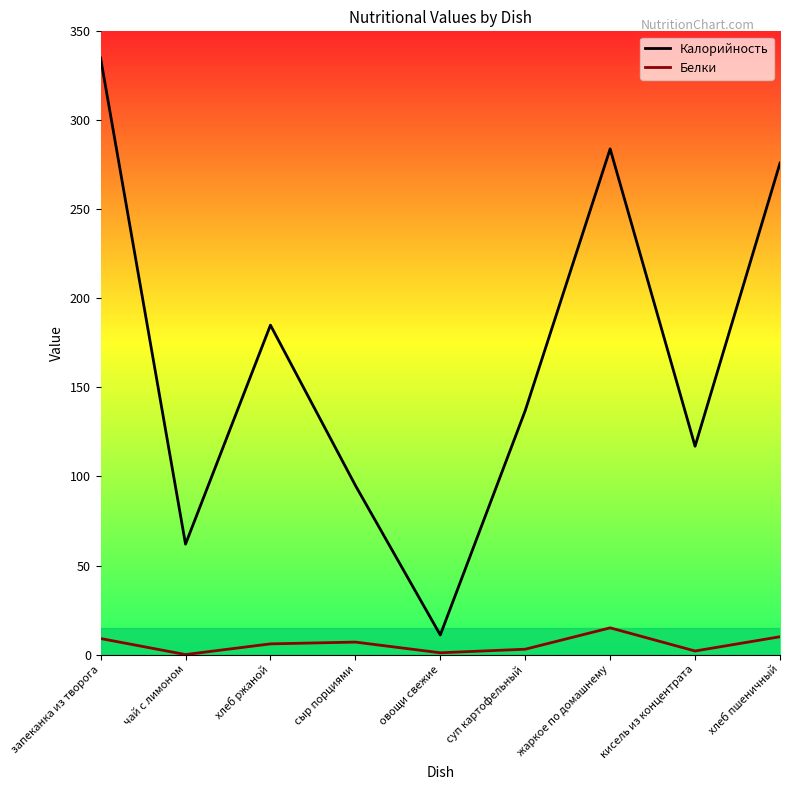

The Белки series shows 6 at хлеб ржаной. True or false?

True